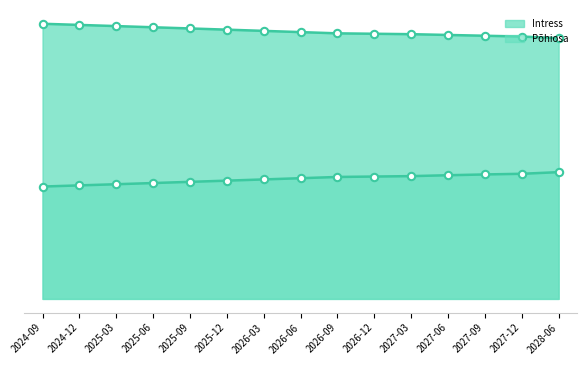

At how many categories does at least one series exceed 10430?

15